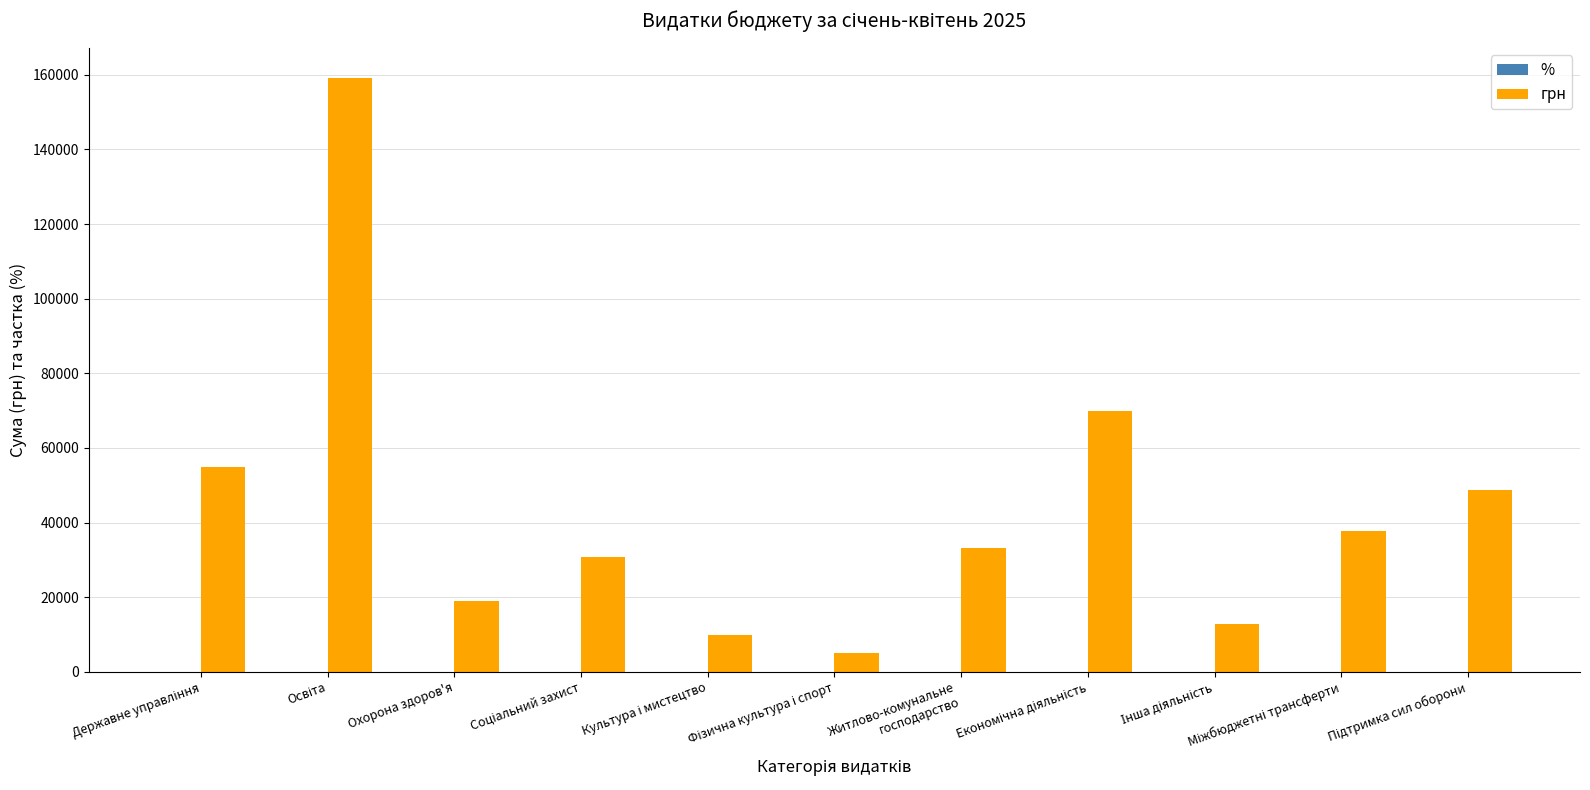

What is the sum of all грн values?

481193.6